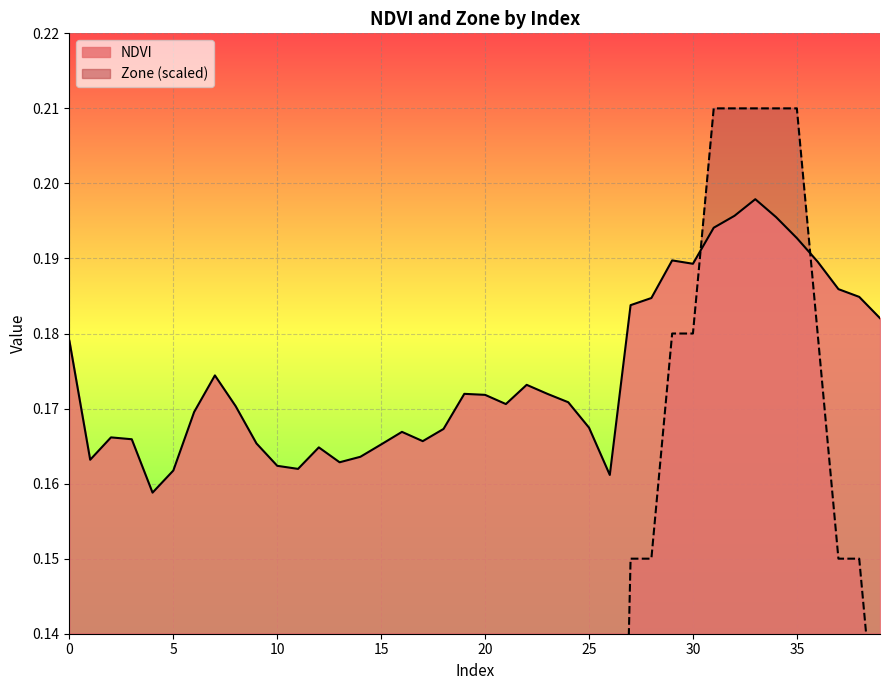

True or false: NDVI and Zone cross at least once.

True